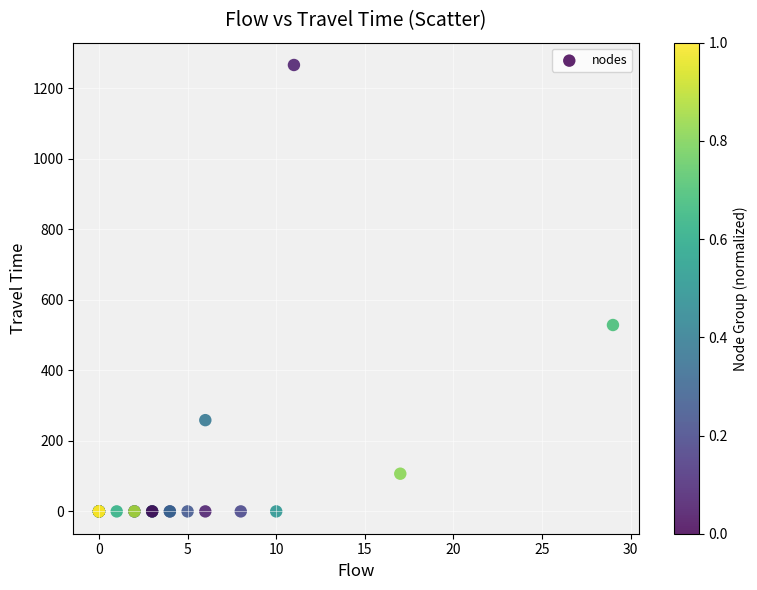

What Y value in the scatter plot is closest to 632?

528